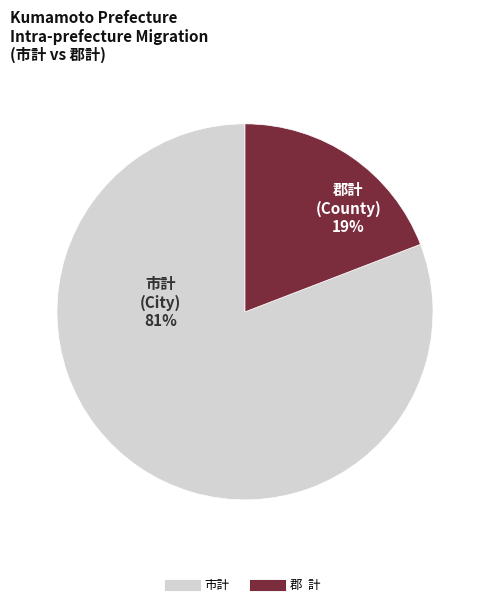

To the nearest percent, what is the combined percentage of 郡 計 and 市計?

100%